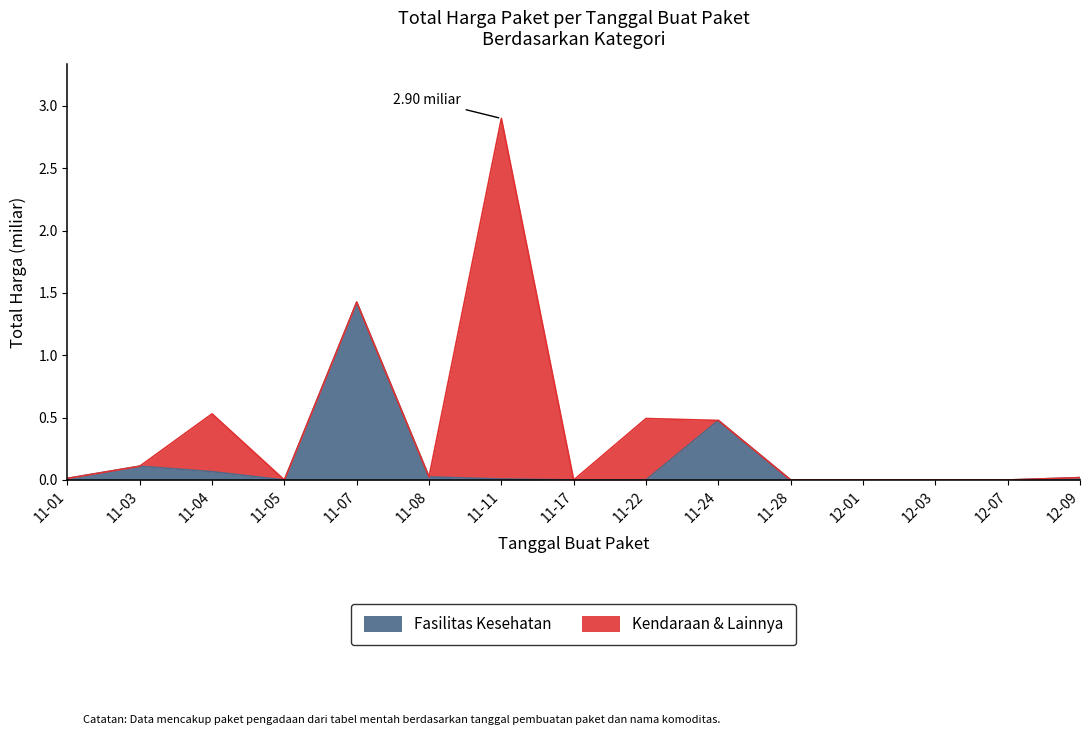

Does the chart display data point markers on the line(s)?

No